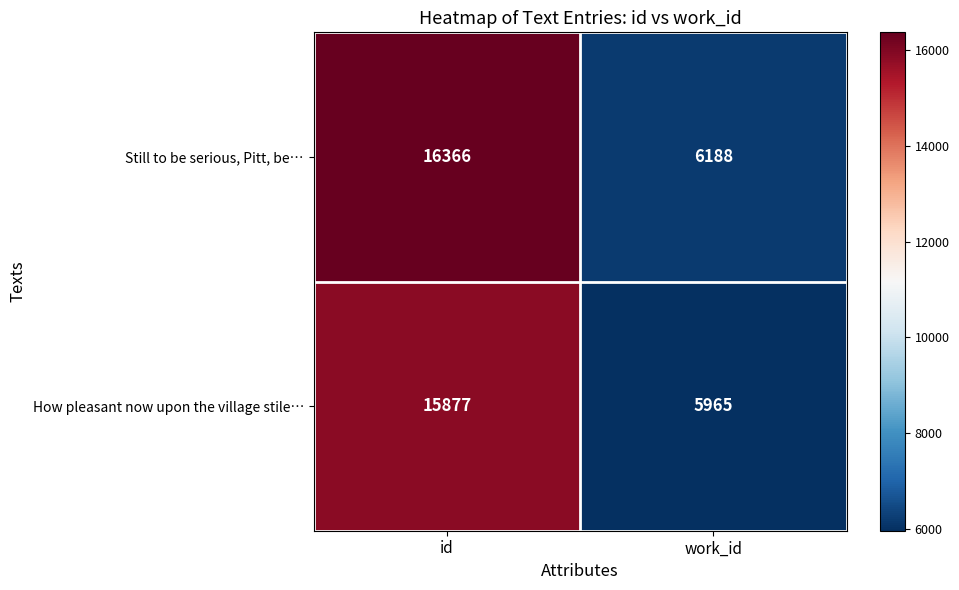

What is the difference between the Still to be serious, Pitt, be… values at id and work_id?

10178